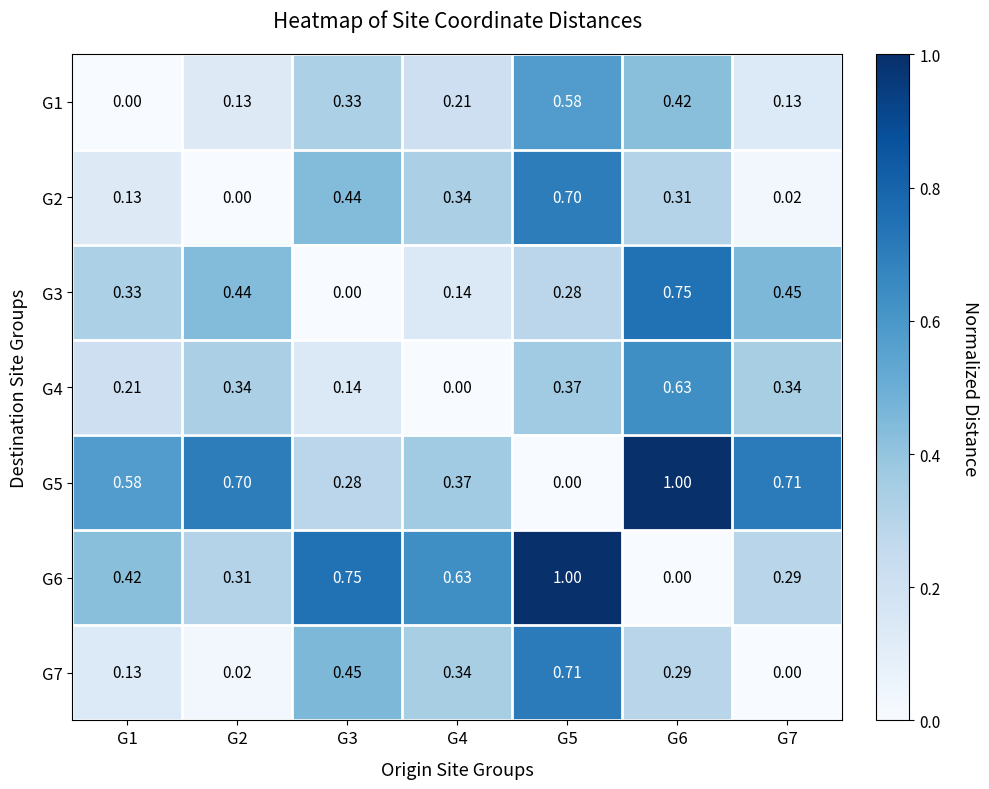

Is the value of G7 at G3 greater than the value of G3 at G1?

Yes